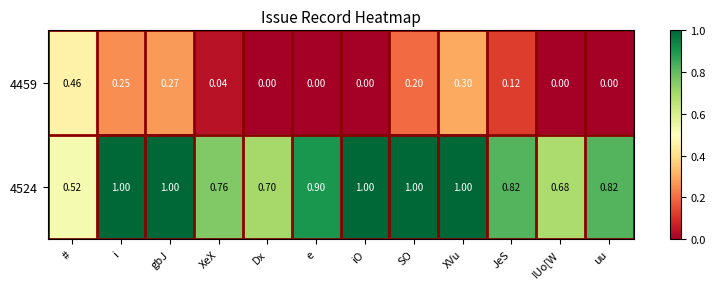

At which category is the sum across all series the highest?

XVu